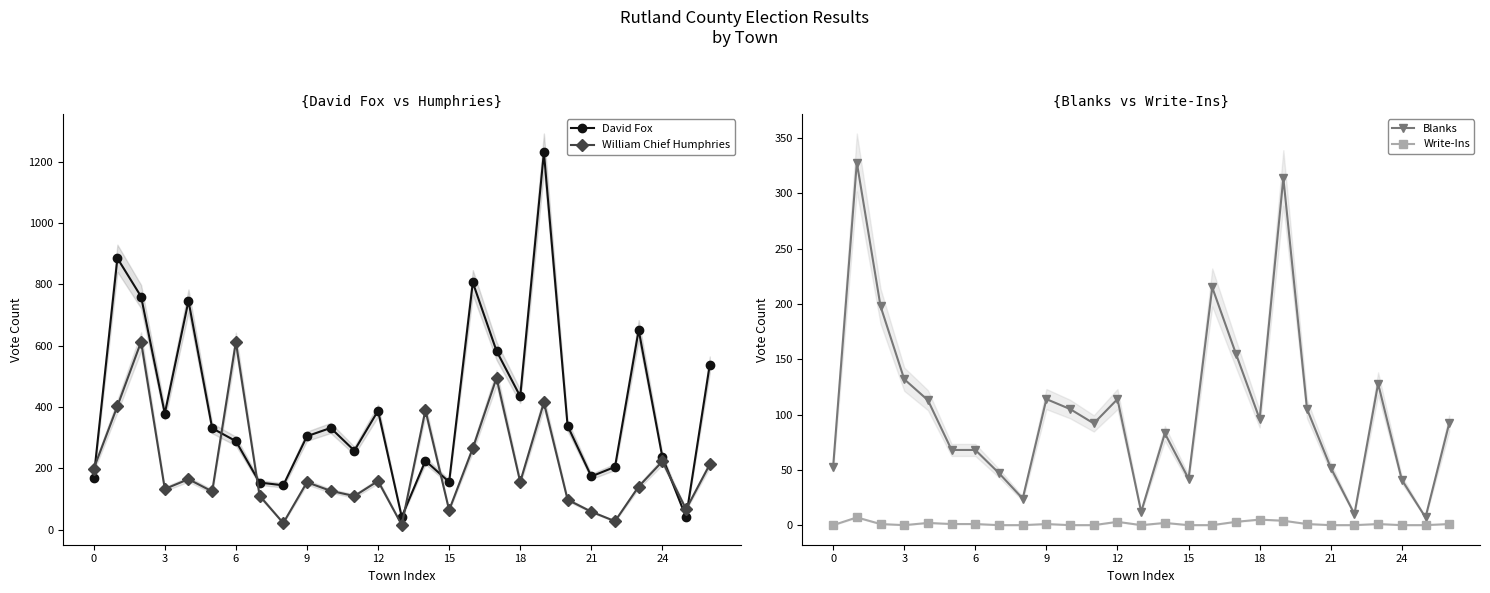

What are all the series names shown in the legend?

David Fox, William Chief Humphries, Blanks, Write-Ins